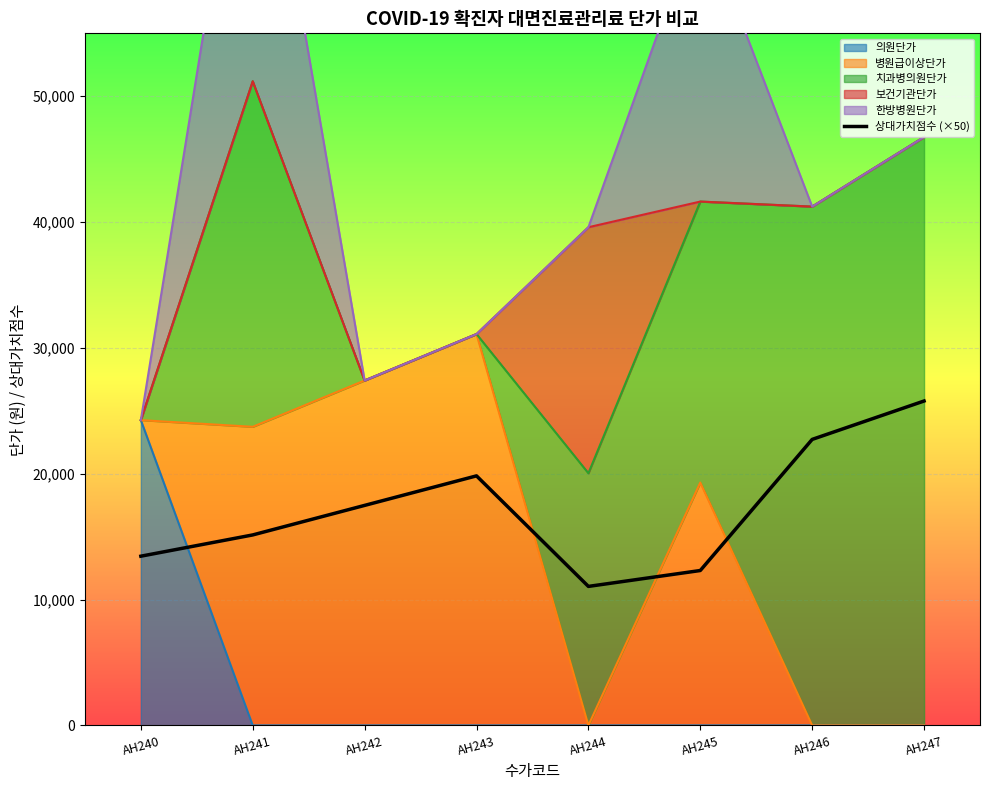

The chart shows a value of 12309 at AH245. True or false?

True